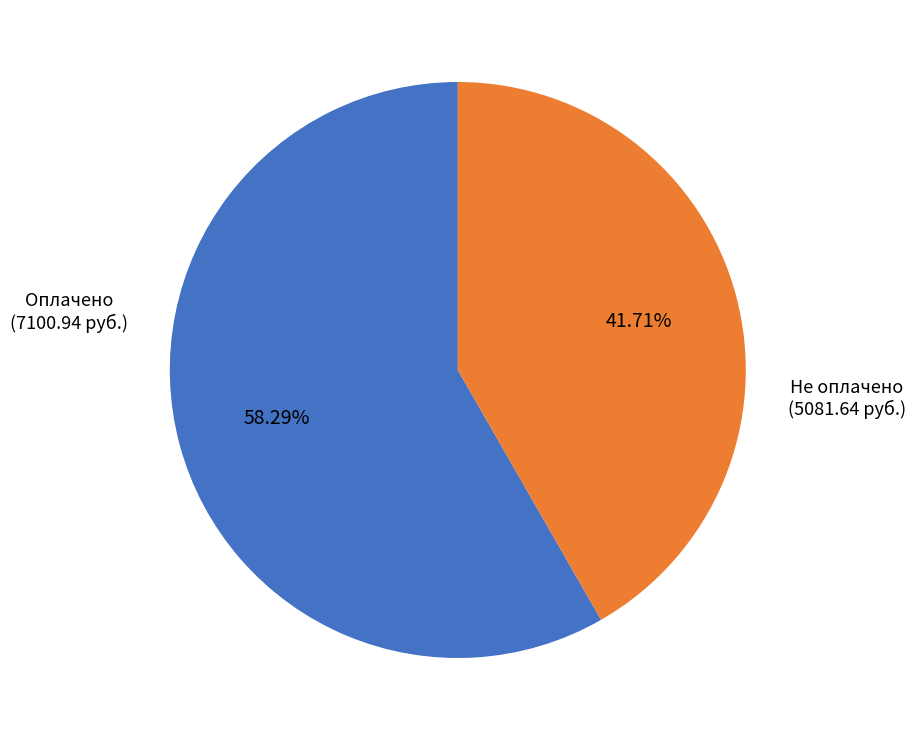

How many segments does this pie chart have?

2